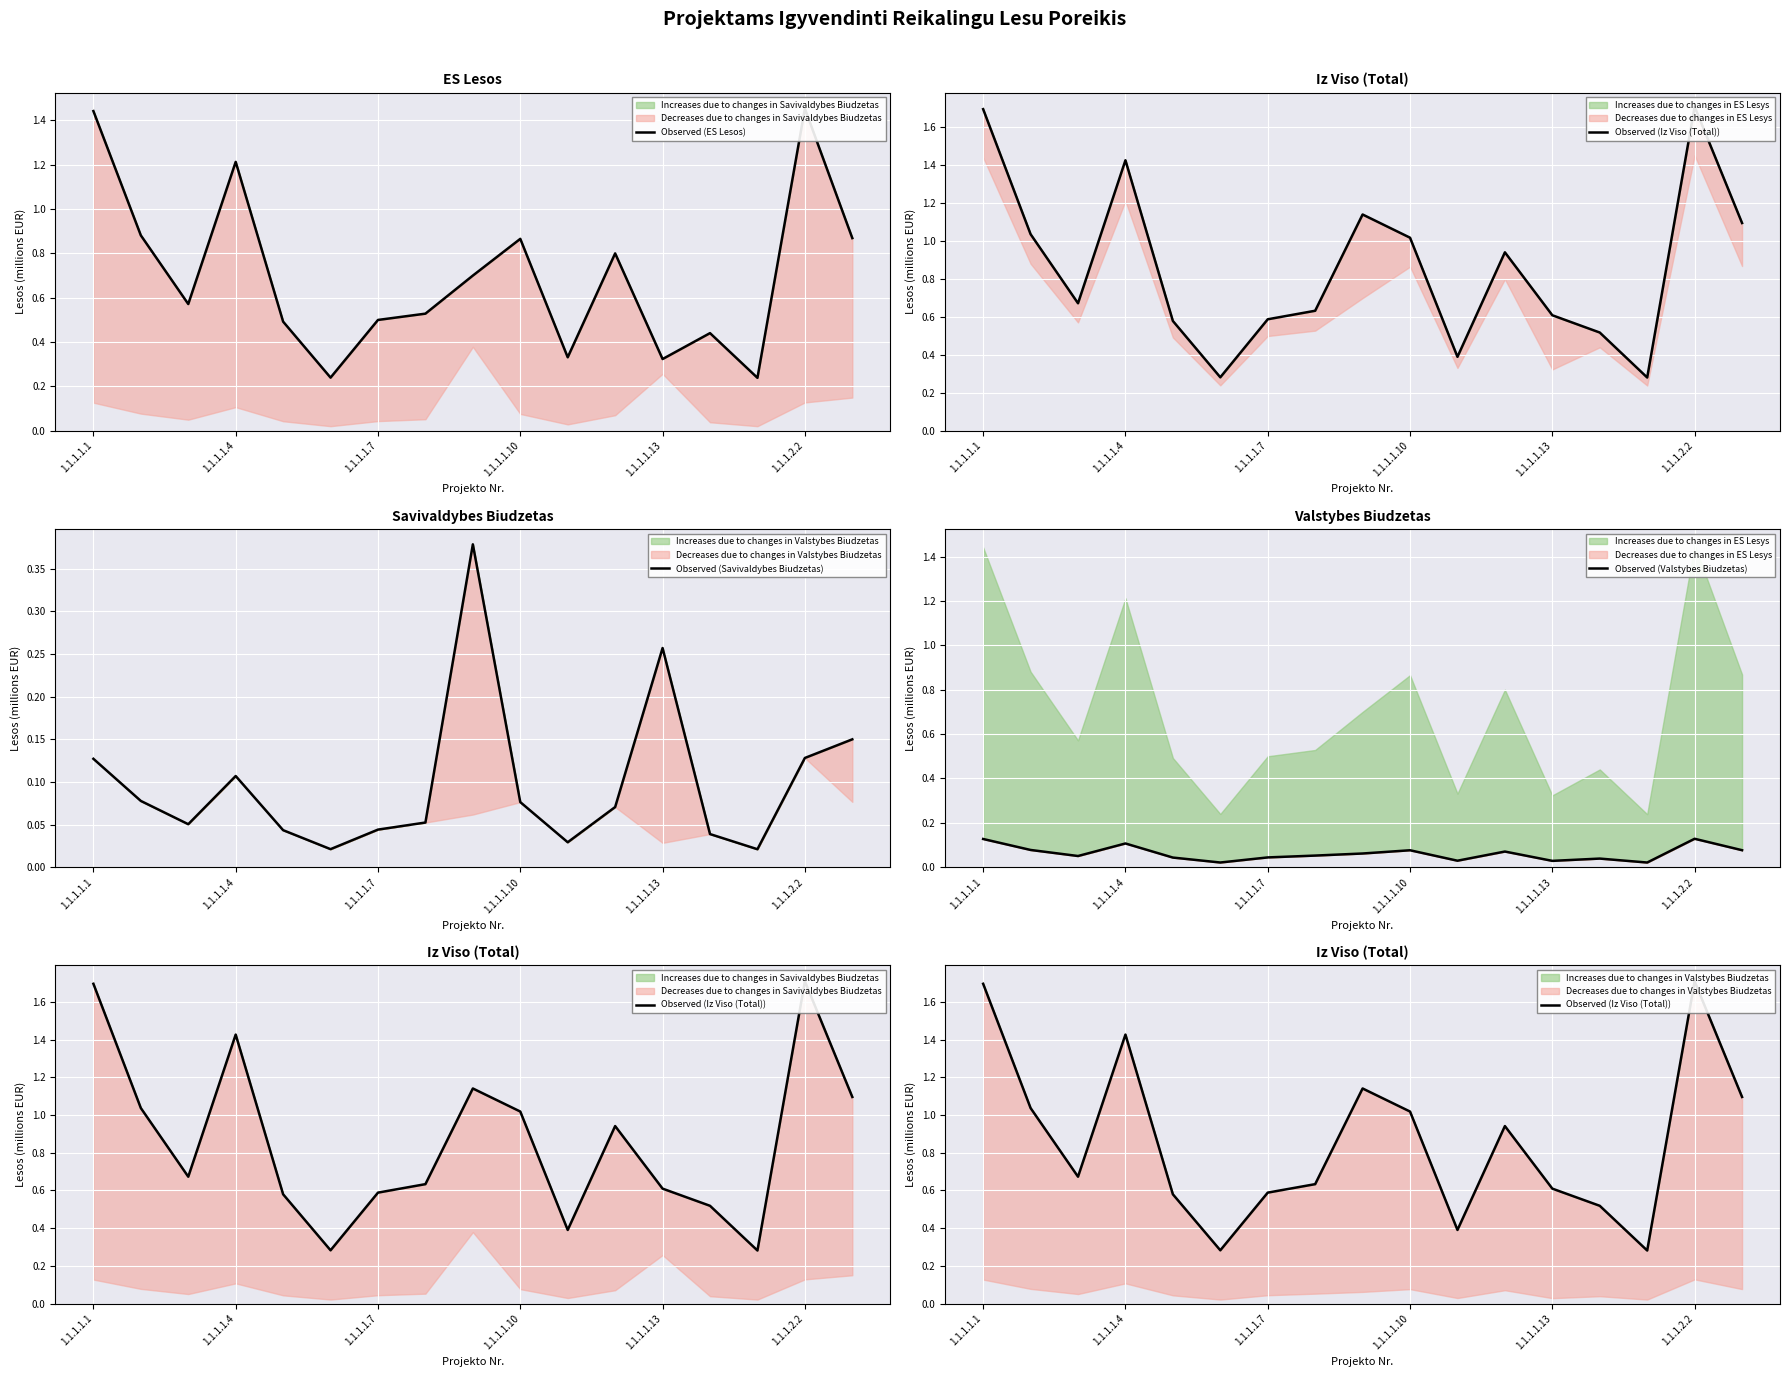

True or false: Observed (ES Lesos) and Observed (Iz Viso (Total)) cross at least once.

False